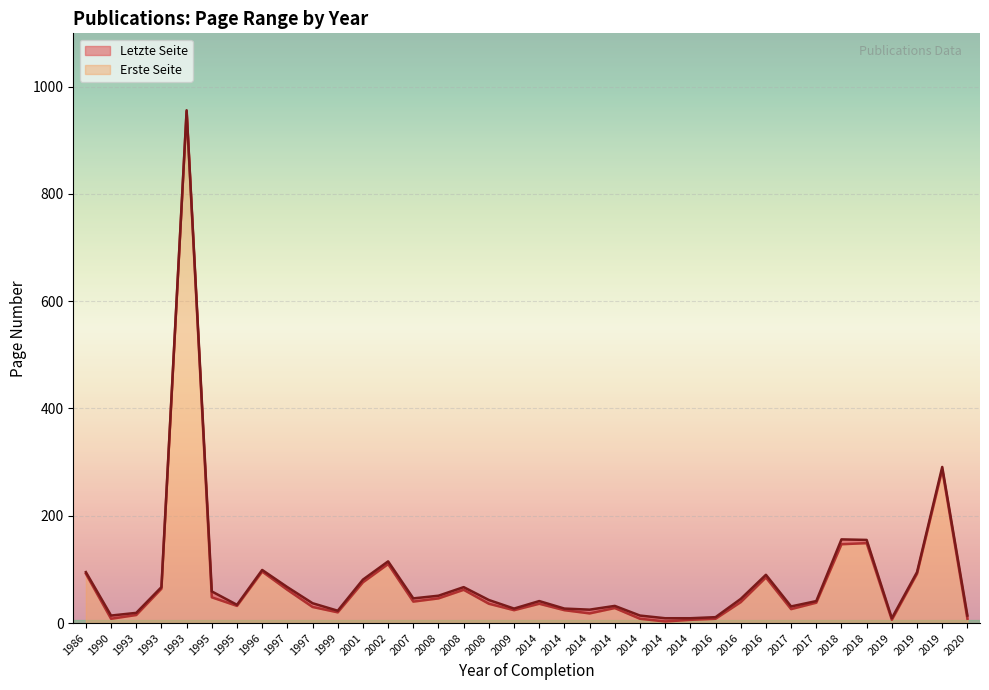

The Letzte Seite series shows 48 at 2014. True or false?

False